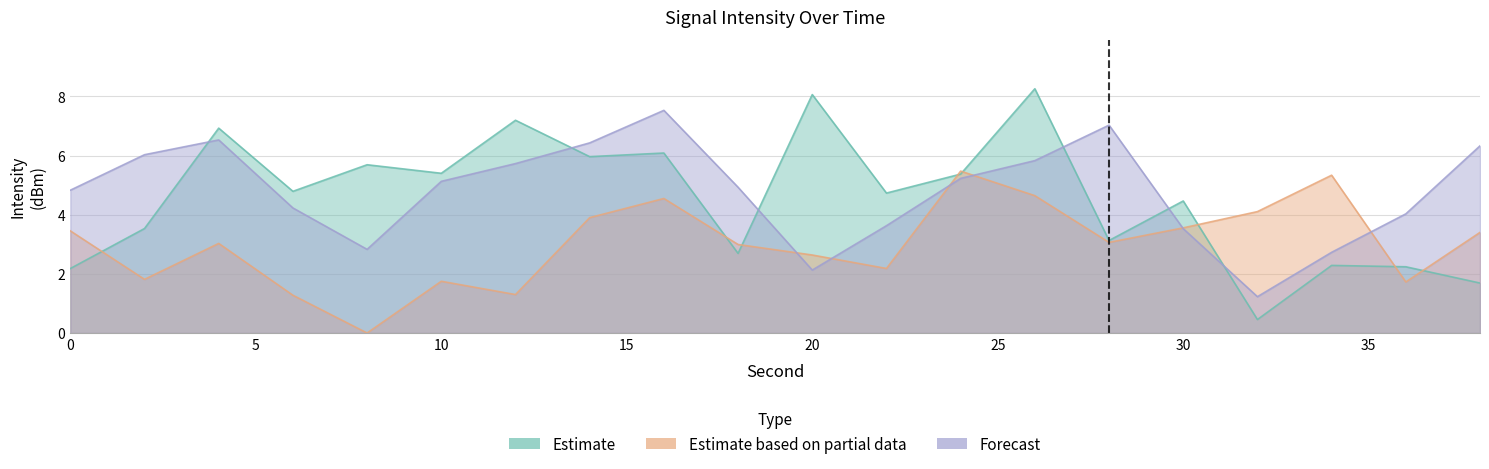

True or false: Estimate based on partial data and Estimate cross at least once.

True